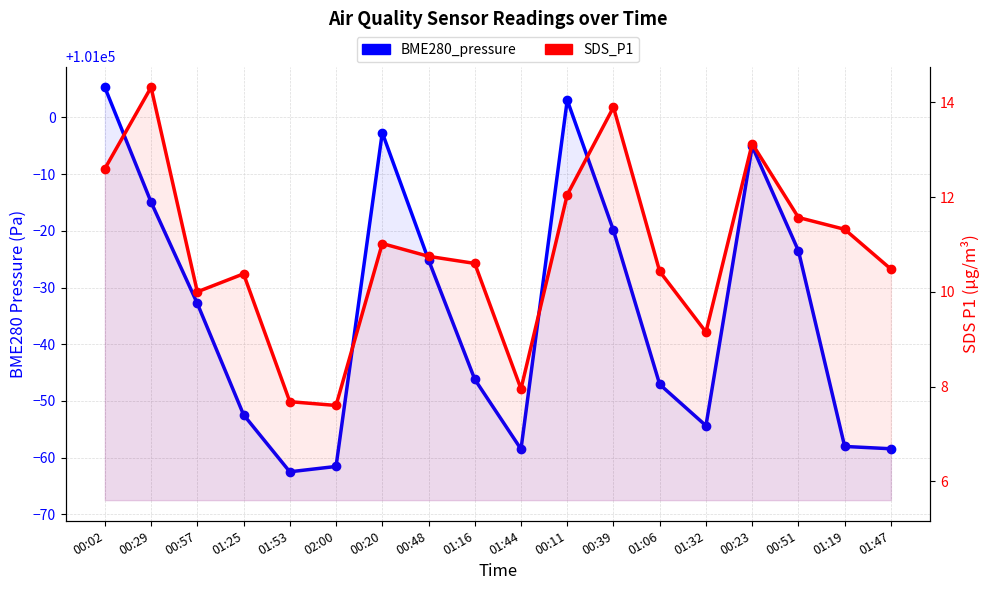

Does the chart have visible grid lines?

Yes